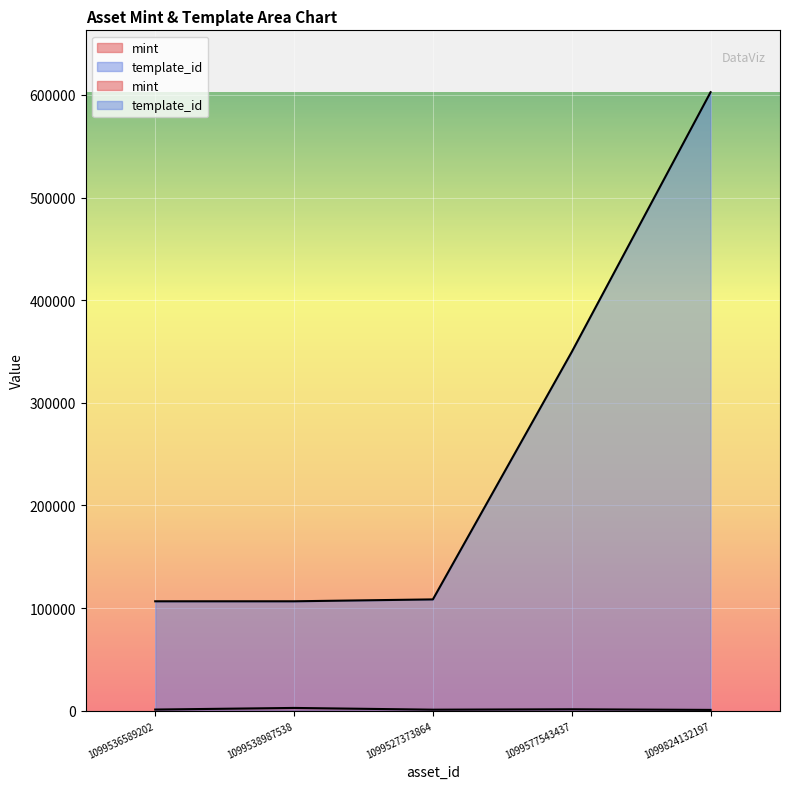

What position from the right is 1099536589202?

5